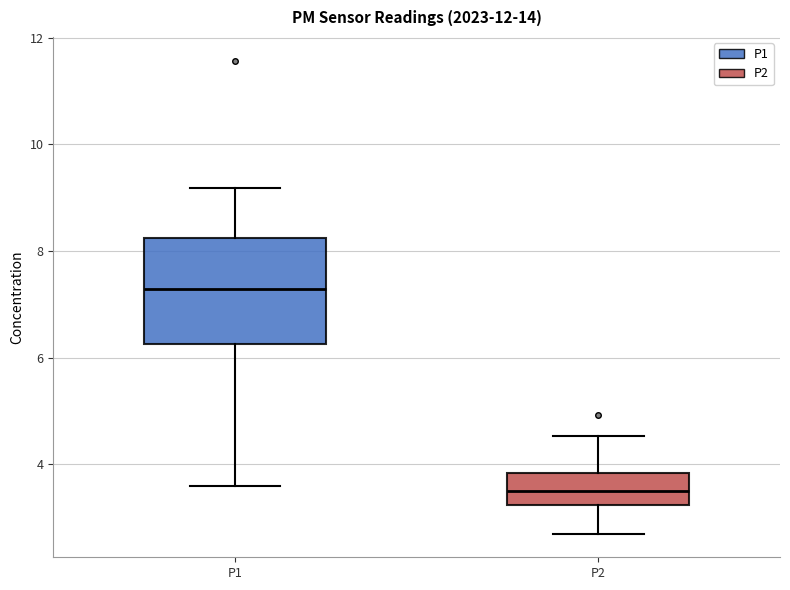

Which box has the lowest median line?

P2